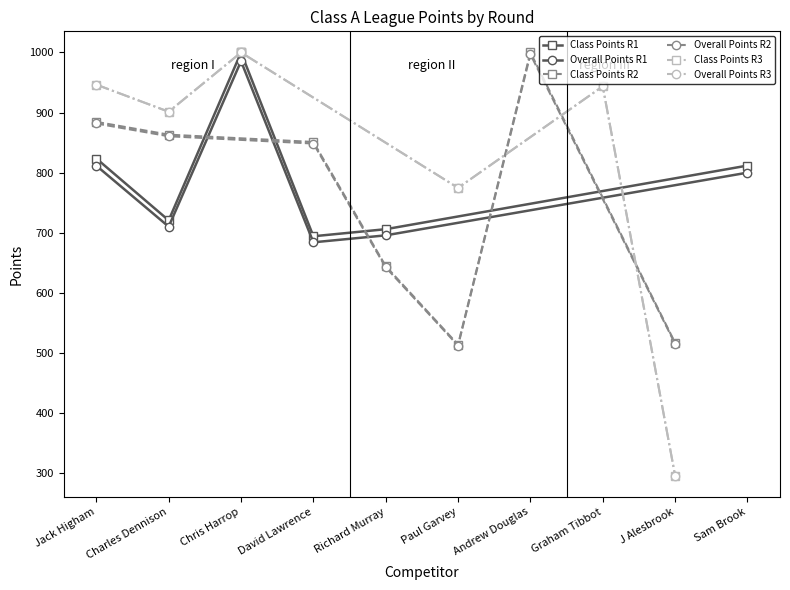

What is the maximum value for Overall Points R2?

997.0